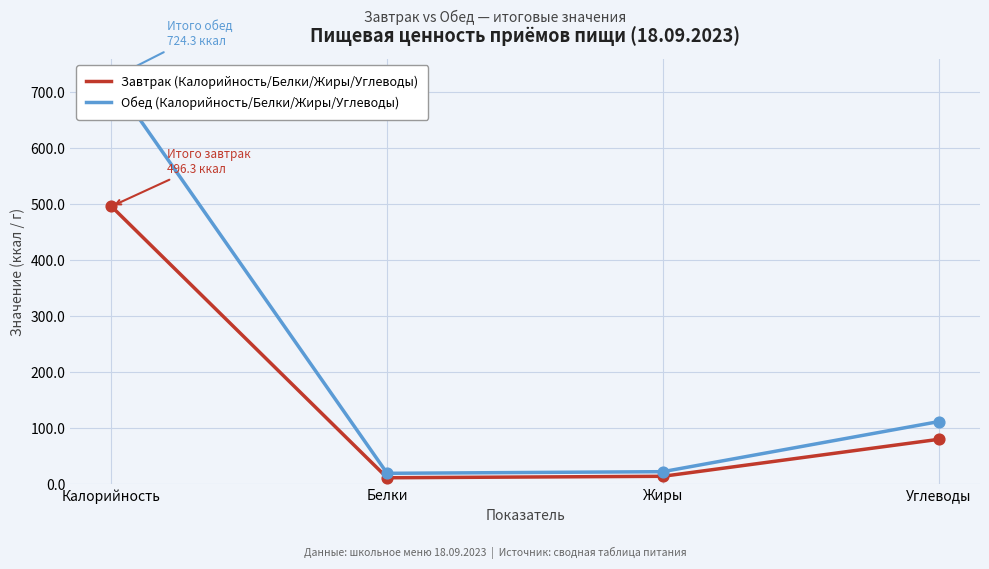

Which series contains the highest Y value?

Обед (Калорийность/Белки/Жиры/Углеводы)